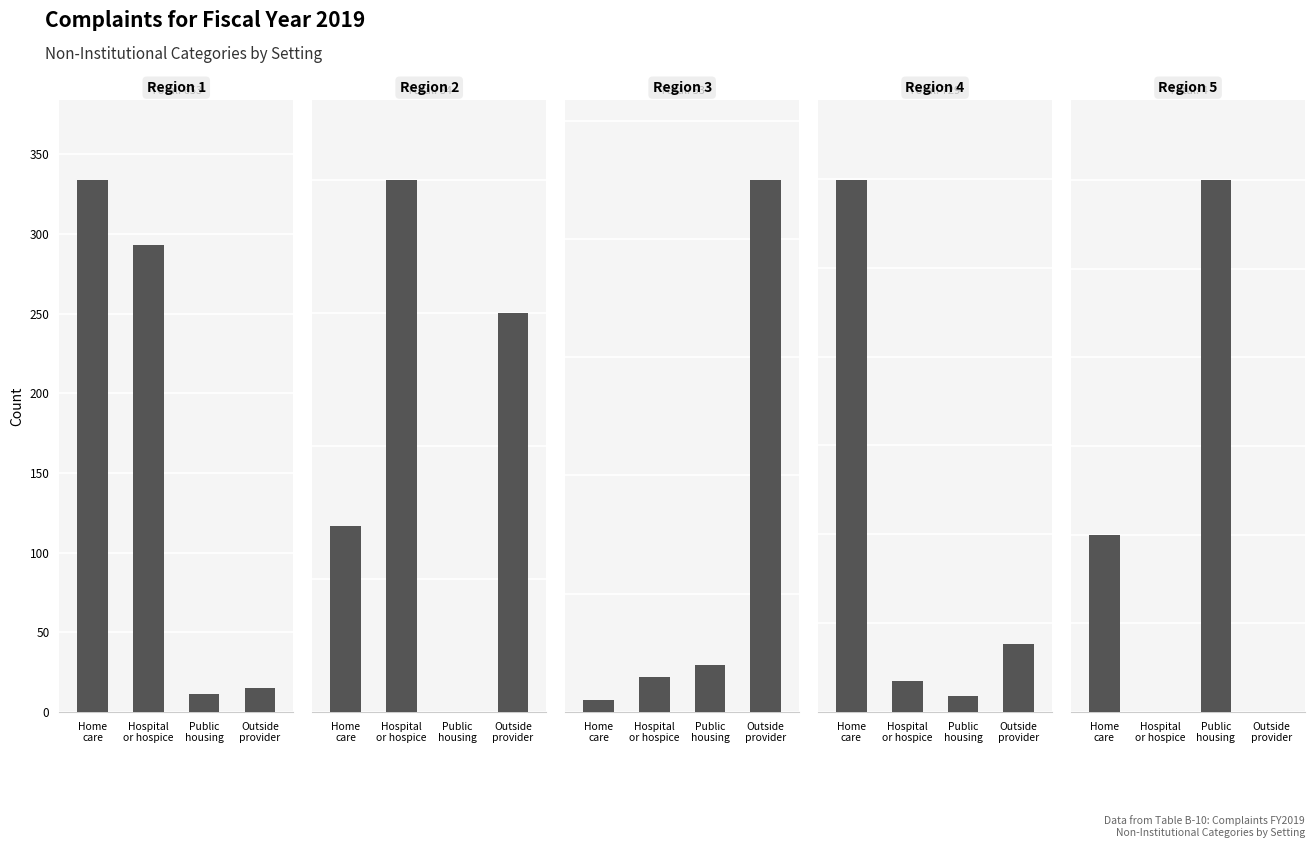

Which series has the largest total across all categories?

Region 4